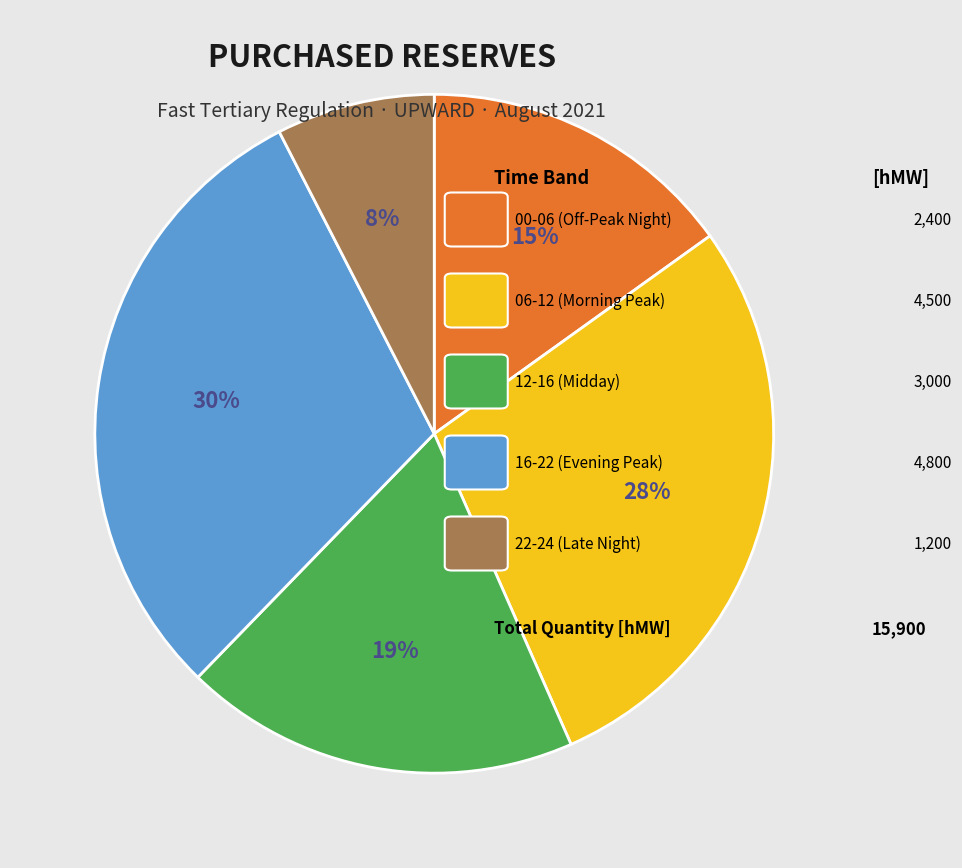

Does any single category account for the majority?

No